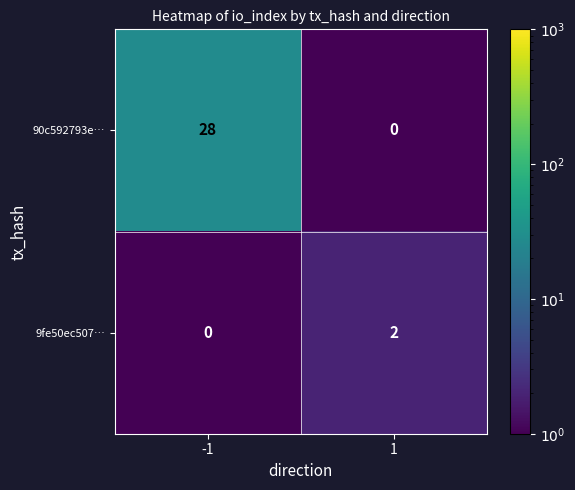

Rank the series by their maximum value, from highest to lowest.

90c592793e…, 9fe50ec507…